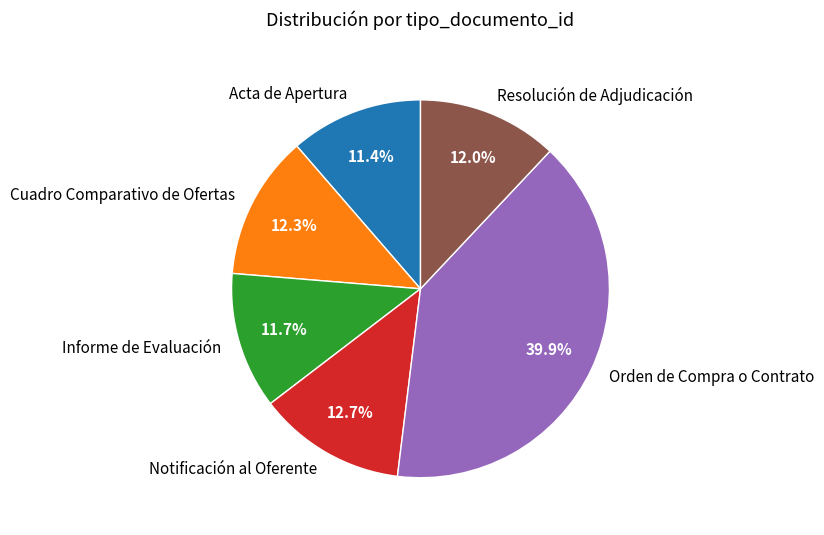

Combined, do Orden de Compra o Contrato and Cuadro Comparativo de Ofertas account for over 50%?

Yes